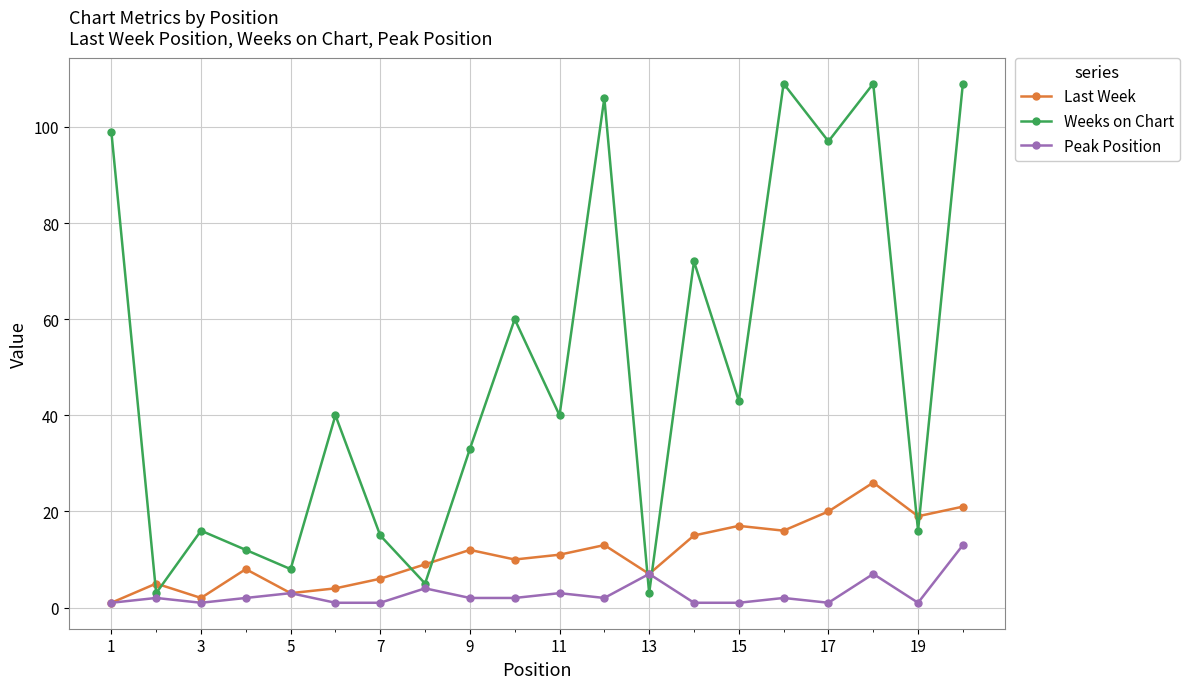

Reading left to right, what are all the values shown in this chart?

Last Week: 1	5	2	8	3	4	6	9	12	10	11	13	7	15	17	16	20	26	19	21
Weeks on Chart: 99	3	16	12	8	40	15	5	33	60	40	106	3	72	43	109	97	109	16	109
Peak Position: 1	2	1	2	3	1	1	4	2	2	3	2	7	1	1	2	1	7	1	13